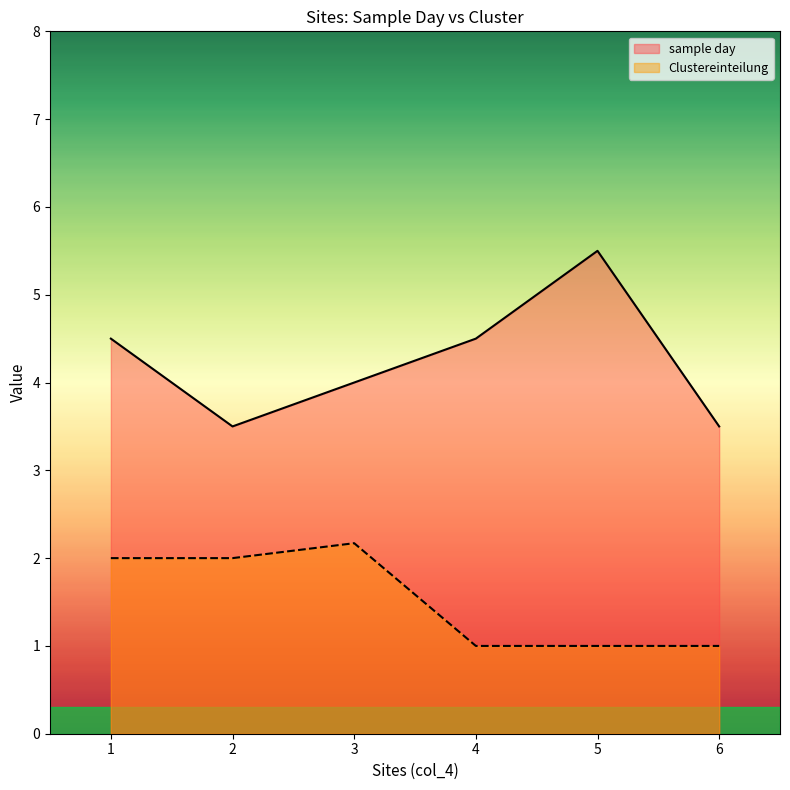

At 5, list the series in order from smallest to largest.

Clustereinteilung, sample day